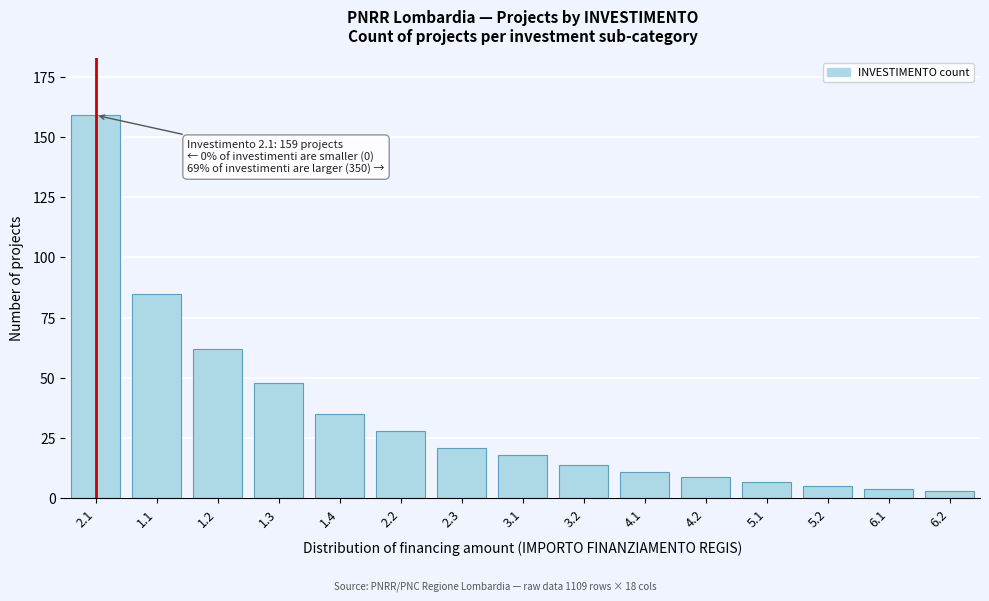

Reading left to right, list all the values displayed in this chart.

2.1=159	1.1=85	1.2=62	1.3=48	1.4=35	2.2=28	2.3=21	3.1=18	3.2=14	4.1=11	4.2=9	5.1=7	5.2=5	6.1=4	6.2=3